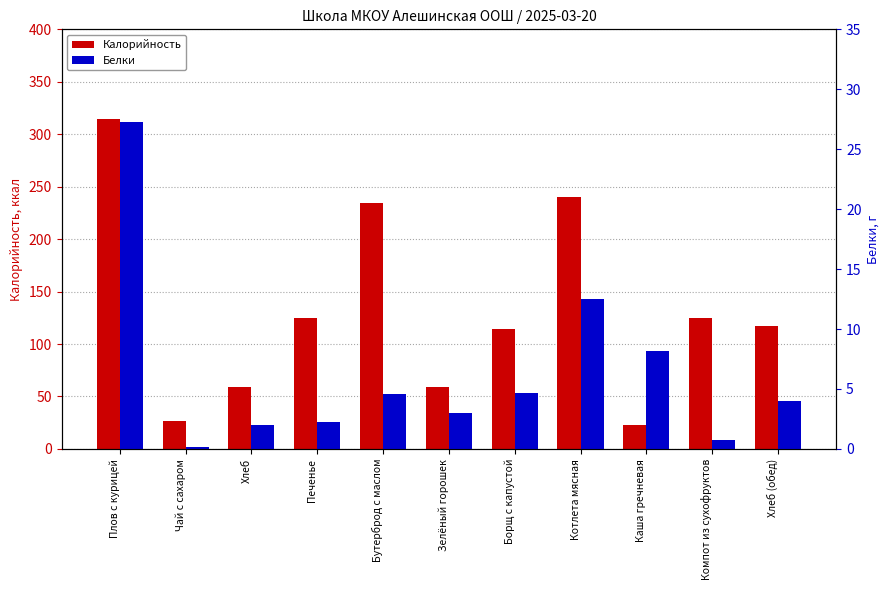

Where is Белки nearest to the value 13?

Котлета мясная